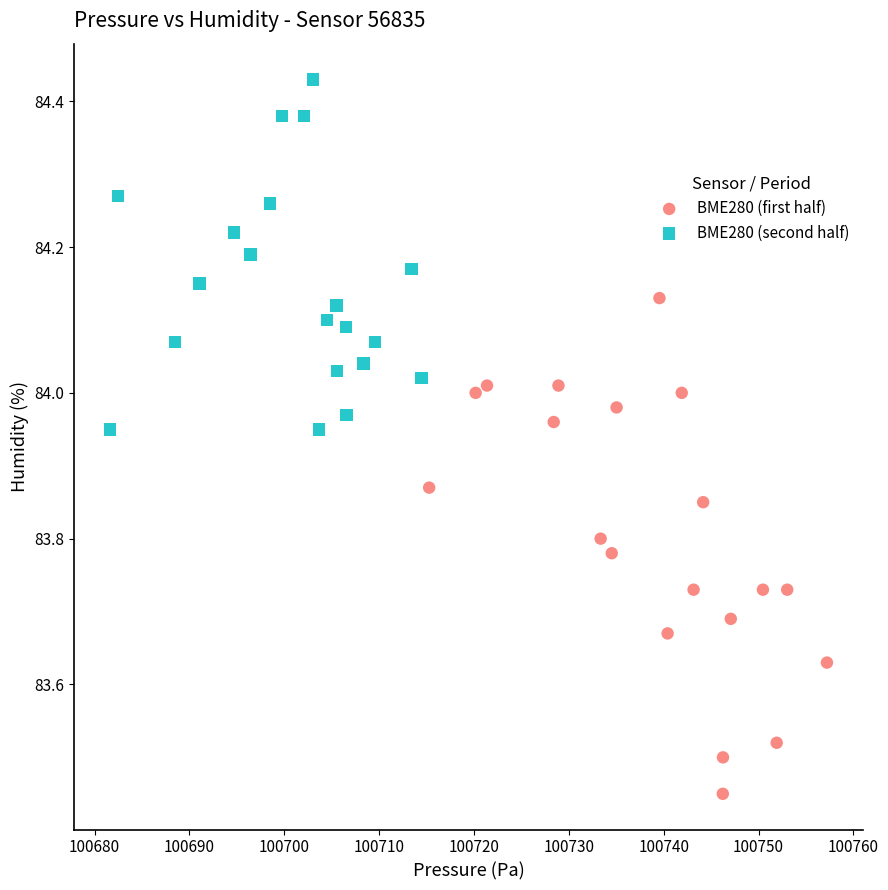

Which series has the largest Y range (max minus min)?

BME280 (first half)